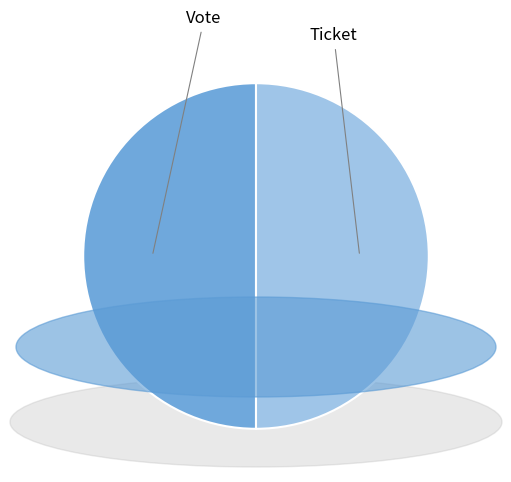

Is it true that Ticket is 50% of the pie?

True